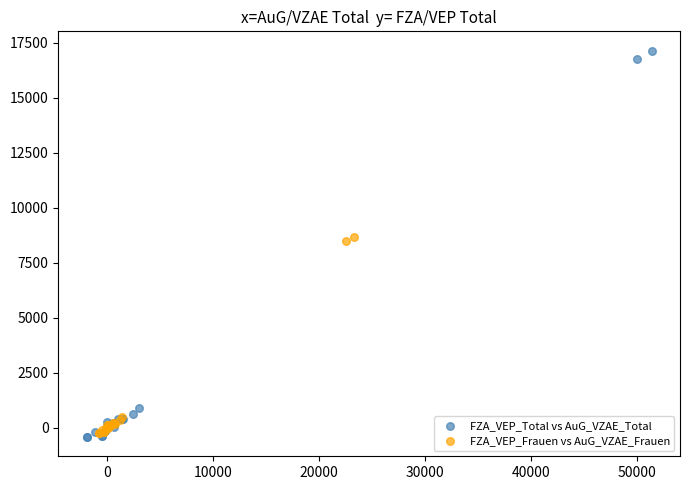

Which series reaches the maximum Y coordinate?

FZA_VEP_Total vs AuG_VZAE_Total